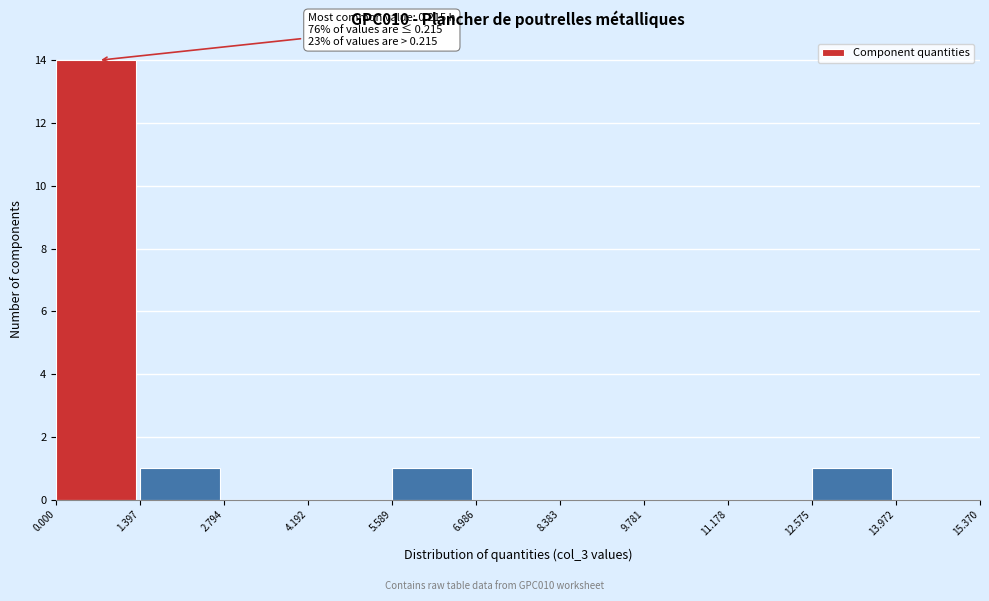

Over which range of the x-axis is the bar tallest?

0.000 to 1.397